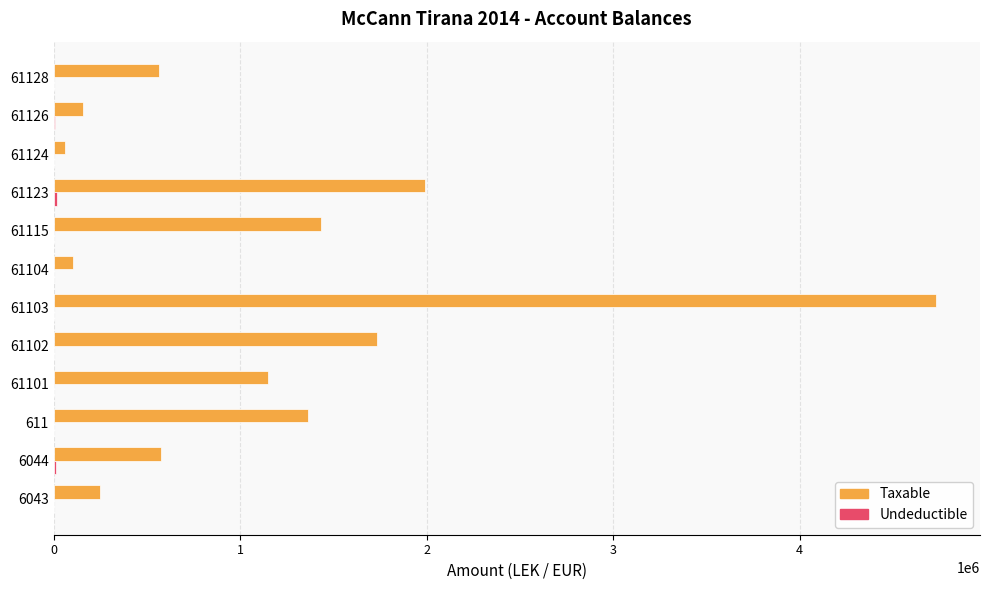

Which series has the largest total across all categories?

Taxable